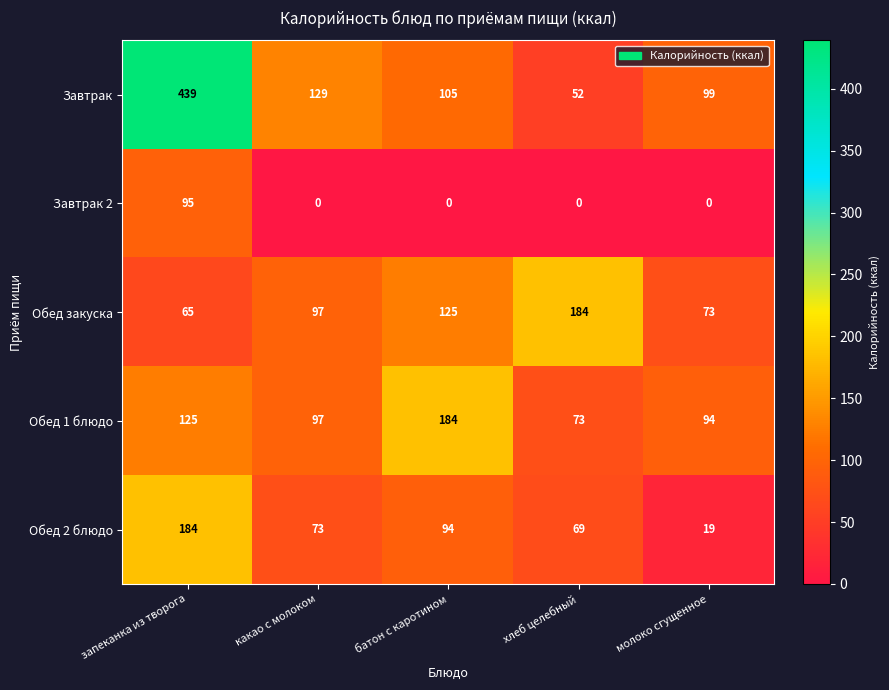

At which category is the sum across all series the highest?

запеканка из творога